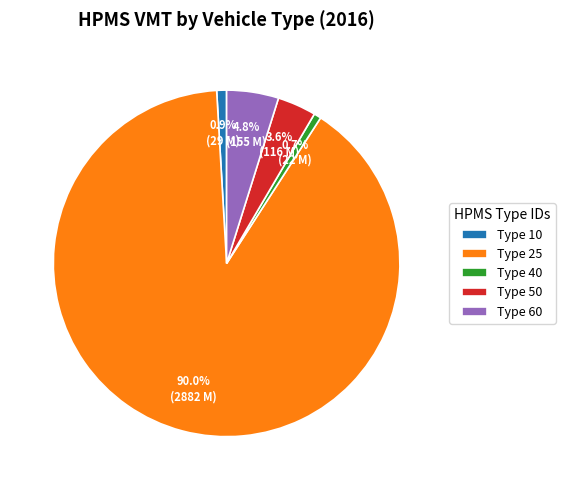

Which category accounts for the majority?

Type 25